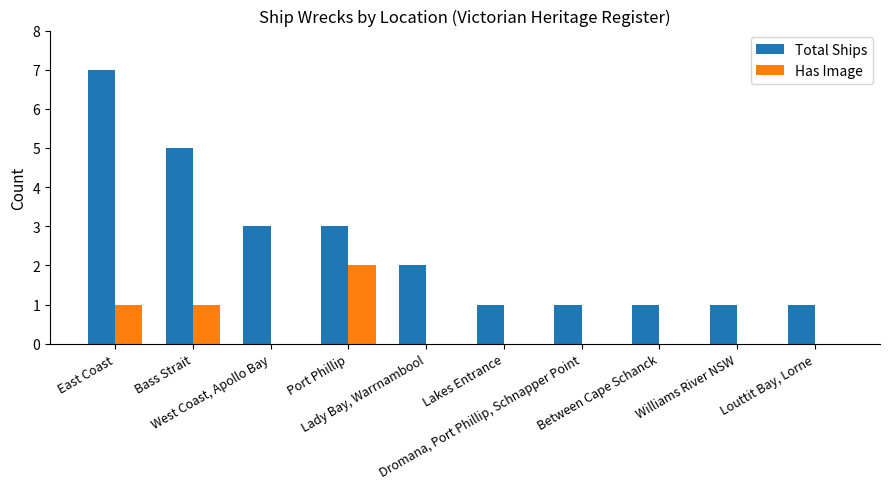

What is the maximum value for Total Ships?

7